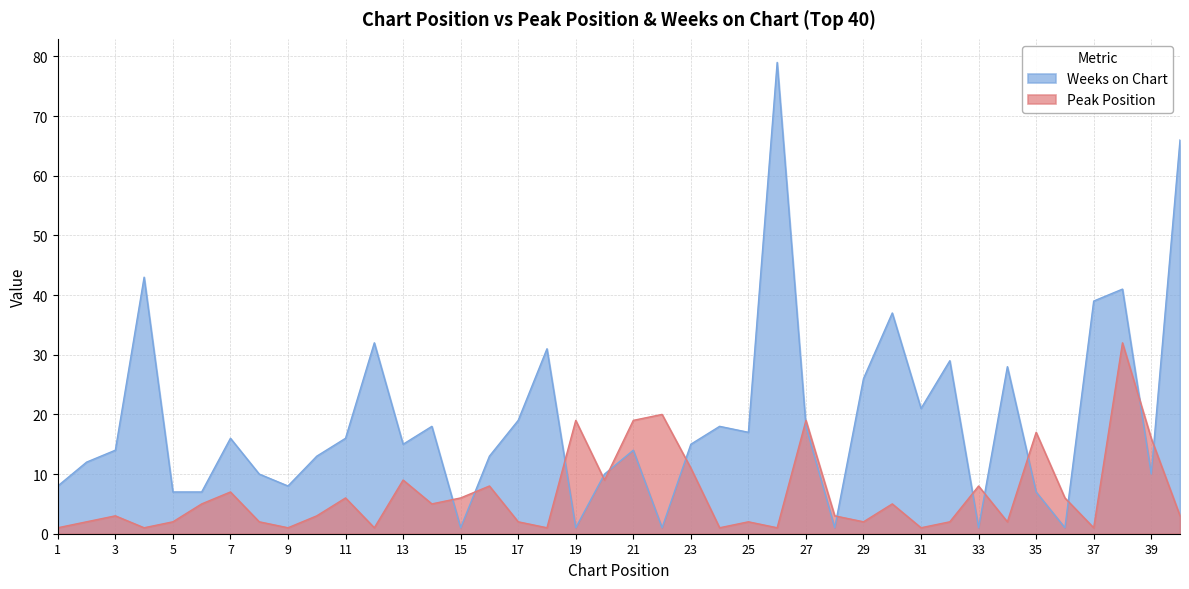

At which label does Weeks on Chart reach its minimum?

15